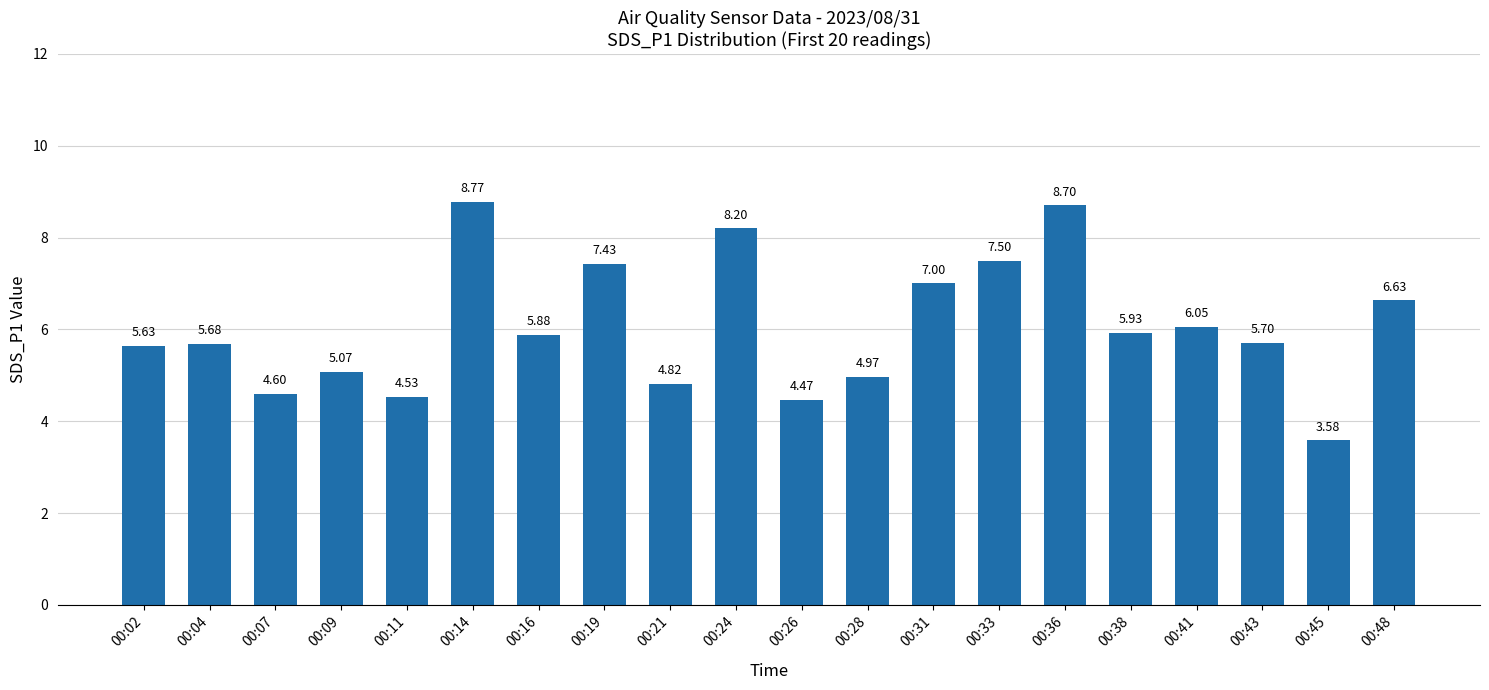

What is the difference between the maximum and second lowest values?

4.3